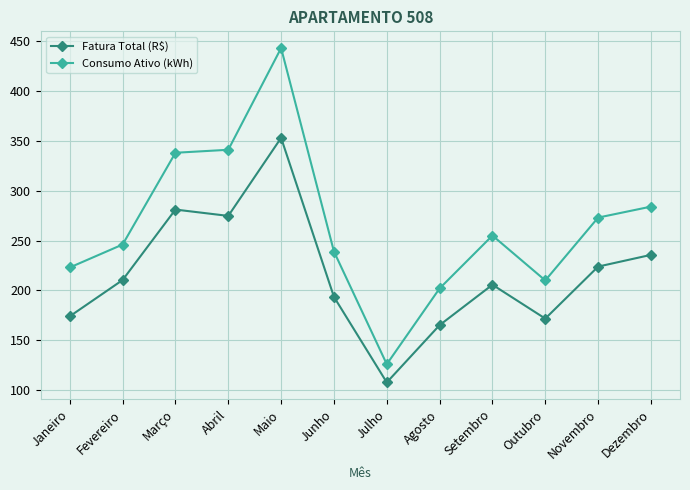

The Consumo Ativo (kWh) series shows 126.0 at Julho. True or false?

True